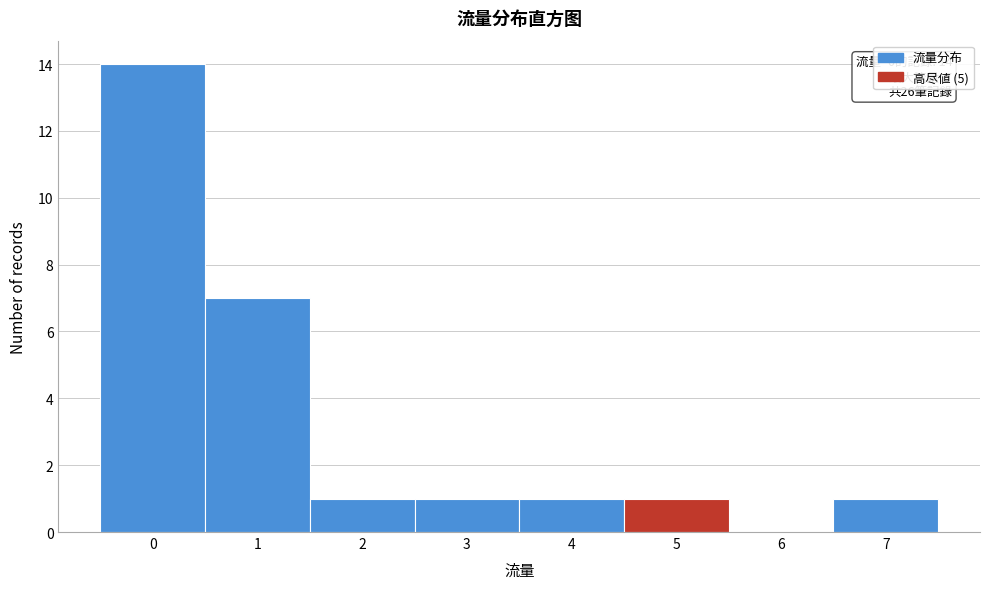

Over which range of the x-axis is the bar tallest?

-0.5 to 0.5